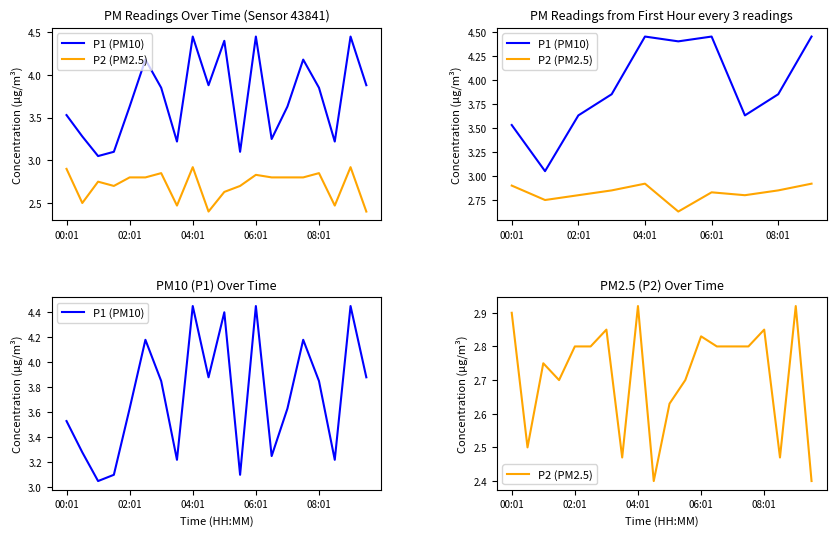

What is the sum of the P1 (PM10) values at 19 and 18?

8.3